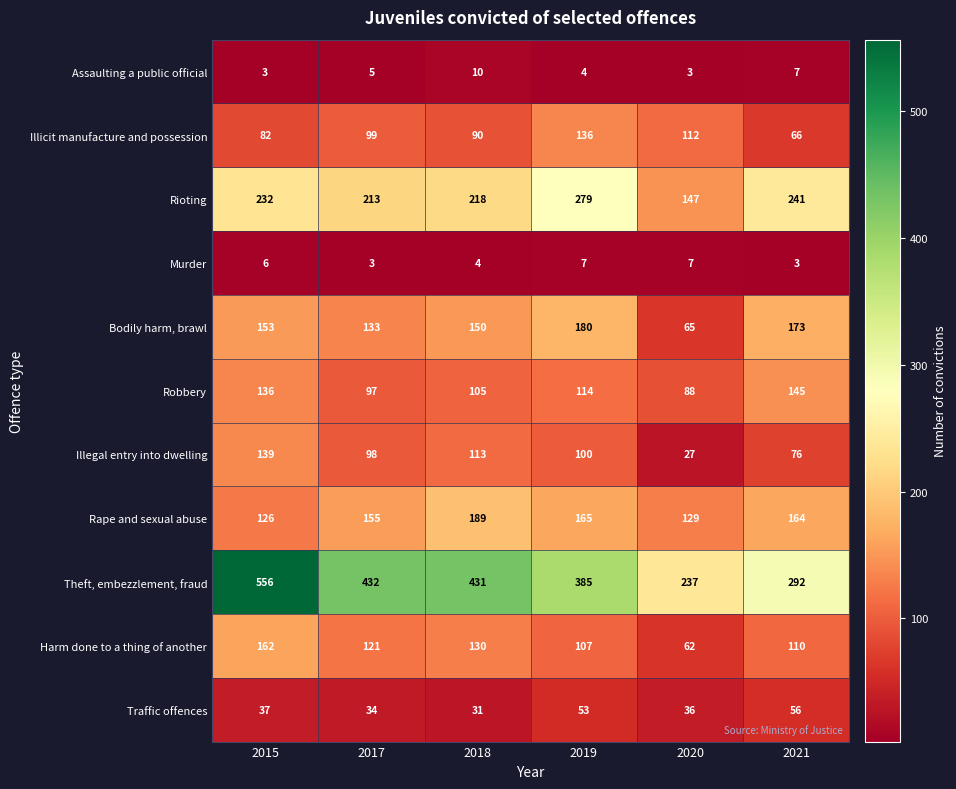

How many values in the Bodily harm, brawl series are below 153?

3